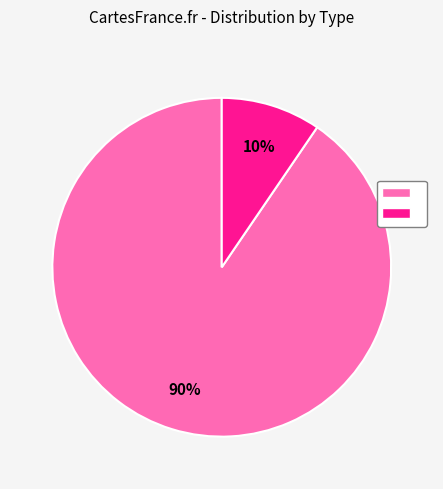

Is there any slice that represents more than half of the pie?

Yes